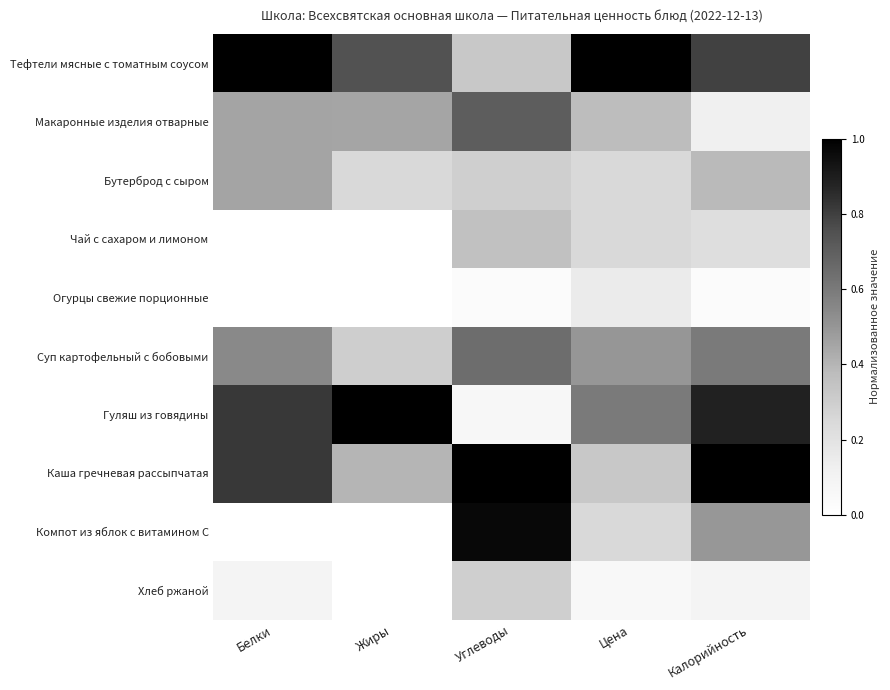

Reading left to right, list all the values displayed in this chart.

Тефтели мясные с томатным соусом: Белки=1.0	Жиры=0.7	Углеводы=0.3	Цена=1.0	Калорийность=0.8
Макаронные изделия отварные: Белки=0.5	Жиры=0.4	Углеводы=0.7	Цена=0.4	Калорийность=0.1
Бутерброд с сыром: Белки=0.5	Жиры=0.2	Углеводы=0.3	Цена=0.2	Калорийность=0.4
Чай с сахаром и лимоном: Белки=0.0	Жиры=0.0	Углеводы=0.4	Цена=0.2	Калорийность=0.2
Огурцы свежие порционные: Белки=0.0	Жиры=0.0	Углеводы=0.0	Цена=0.1	Калорийность=0.0
Суп картофельный с бобовыми: Белки=0.5	Жиры=0.3	Углеводы=0.6	Цена=0.5	Калорийность=0.6
Гуляш из говядины: Белки=0.8	Жиры=1.0	Углеводы=0.1	Цена=0.6	Калорийность=0.9
Каша гречневая рассыпчатая: Белки=0.8	Жиры=0.4	Углеводы=1.0	Цена=0.3	Калорийность=1.0
Компот из яблок с витамином С: Белки=0.0	Жиры=0.0	Углеводы=1.0	Цена=0.2	Калорийность=0.5
Хлеб ржаной: Белки=0.1	Жиры=0.0	Углеводы=0.3	Цена=0.1	Калорийность=0.1